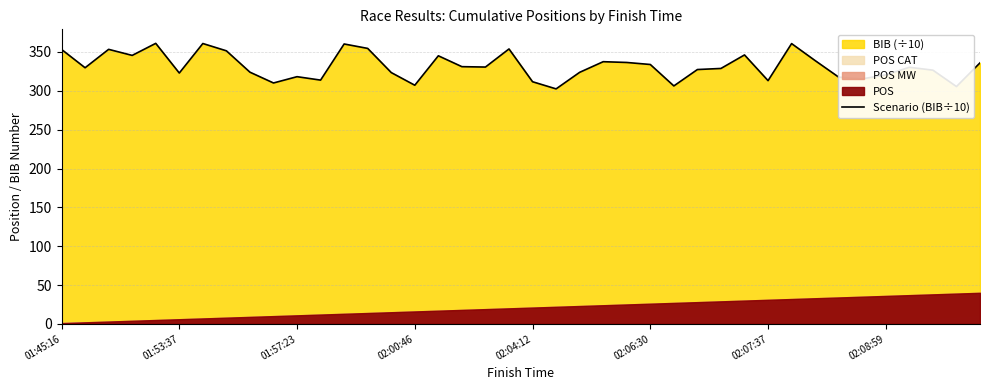

Is it true that the value at 36 is 330.3?

True